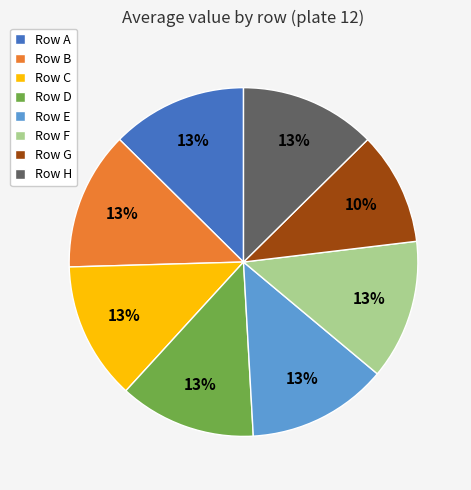

Is the sum of Row H and Row F greater than half?

No